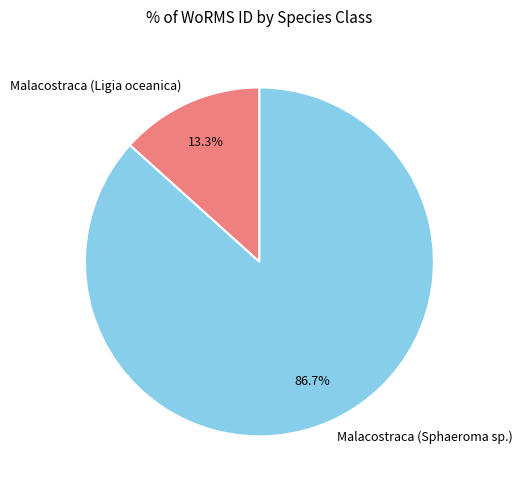

To the nearest percent, what is the difference between the largest and smallest slice percentages?

73%